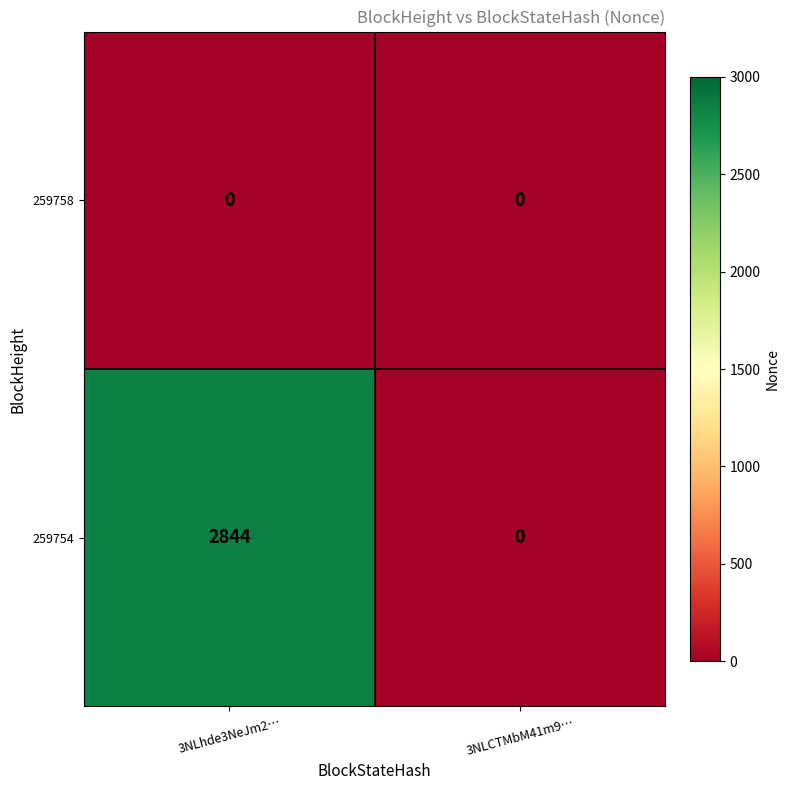

At which category does the chart reach its peak across all series?

3NLhde3NeJm2…